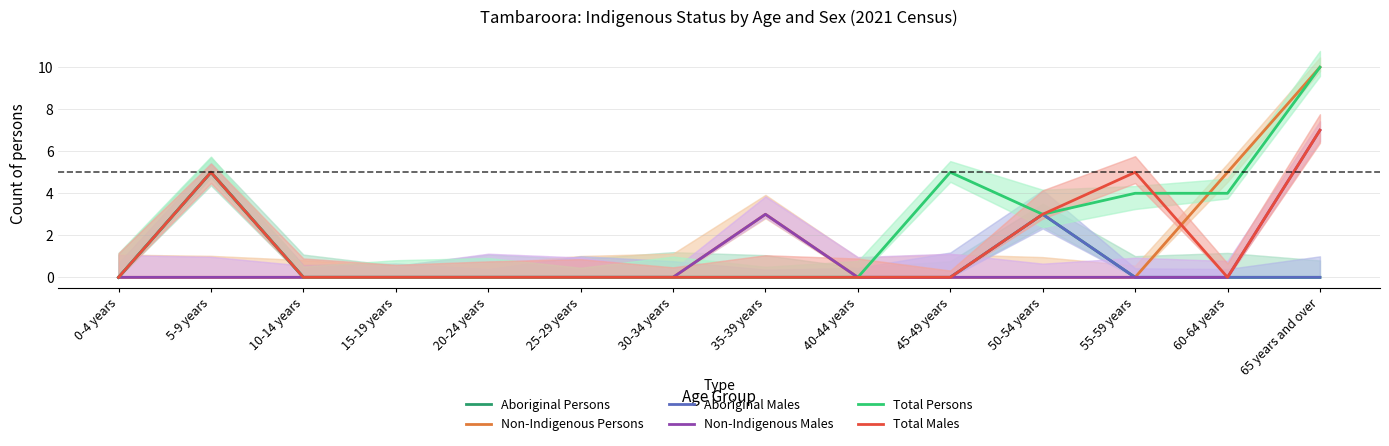

What is the difference between the maximum and minimum values in the Non-Indigenous Males series?

7